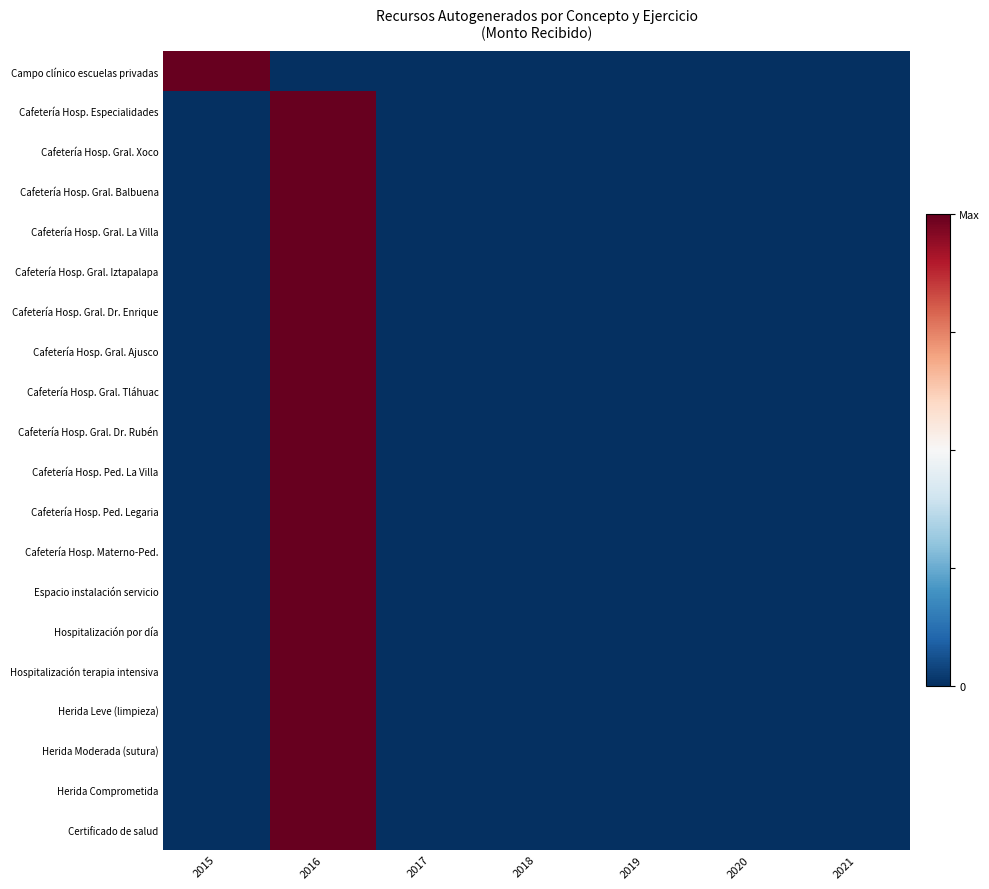

Reading left to right, list all the values displayed in this chart.

Campo clínico escuelas privadas: 2015=1	2016=0	2017=0	2018=0	2019=0	2020=0	2021=0
Cafetería Hosp. Especialidades: 2015=0	2016=1	2017=0	2018=0	2019=0	2020=0	2021=0
Cafetería Hosp. Gral. Xoco: 2015=0	2016=1	2017=0	2018=0	2019=0	2020=0	2021=0
Cafetería Hosp. Gral. Balbuena: 2015=0	2016=1	2017=0	2018=0	2019=0	2020=0	2021=0
Cafetería Hosp. Gral. La Villa: 2015=0	2016=1	2017=0	2018=0	2019=0	2020=0	2021=0
Cafetería Hosp. Gral. Iztapalapa: 2015=0	2016=1	2017=0	2018=0	2019=0	2020=0	2021=0
Cafetería Hosp. Gral. Dr. Enrique: 2015=0	2016=1	2017=0	2018=0	2019=0	2020=0	2021=0
Cafetería Hosp. Gral. Ajusco: 2015=0	2016=1	2017=0	2018=0	2019=0	2020=0	2021=0
Cafetería Hosp. Gral. Tláhuac: 2015=0	2016=1	2017=0	2018=0	2019=0	2020=0	2021=0
Cafetería Hosp. Gral. Dr. Rubén: 2015=0	2016=1	2017=0	2018=0	2019=0	2020=0	2021=0
Cafetería Hosp. Ped. La Villa: 2015=0	2016=1	2017=0	2018=0	2019=0	2020=0	2021=0
Cafetería Hosp. Ped. Legaria: 2015=0	2016=1	2017=0	2018=0	2019=0	2020=0	2021=0
Cafetería Hosp. Materno-Ped.: 2015=0	2016=1	2017=0	2018=0	2019=0	2020=0	2021=0
Espacio instalación servicio: 2015=0	2016=1	2017=0	2018=0	2019=0	2020=0	2021=0
Hospitalización por día: 2015=0	2016=1	2017=0	2018=0	2019=0	2020=0	2021=0
Hospitalización terapia intensiva: 2015=0	2016=1	2017=0	2018=0	2019=0	2020=0	2021=0
Herida Leve (limpieza): 2015=0	2016=1	2017=0	2018=0	2019=0	2020=0	2021=0
Herida Moderada (sutura): 2015=0	2016=1	2017=0	2018=0	2019=0	2020=0	2021=0
Herida Comprometida: 2015=0	2016=1	2017=0	2018=0	2019=0	2020=0	2021=0
Certificado de salud: 2015=0	2016=1	2017=0	2018=0	2019=0	2020=0	2021=0